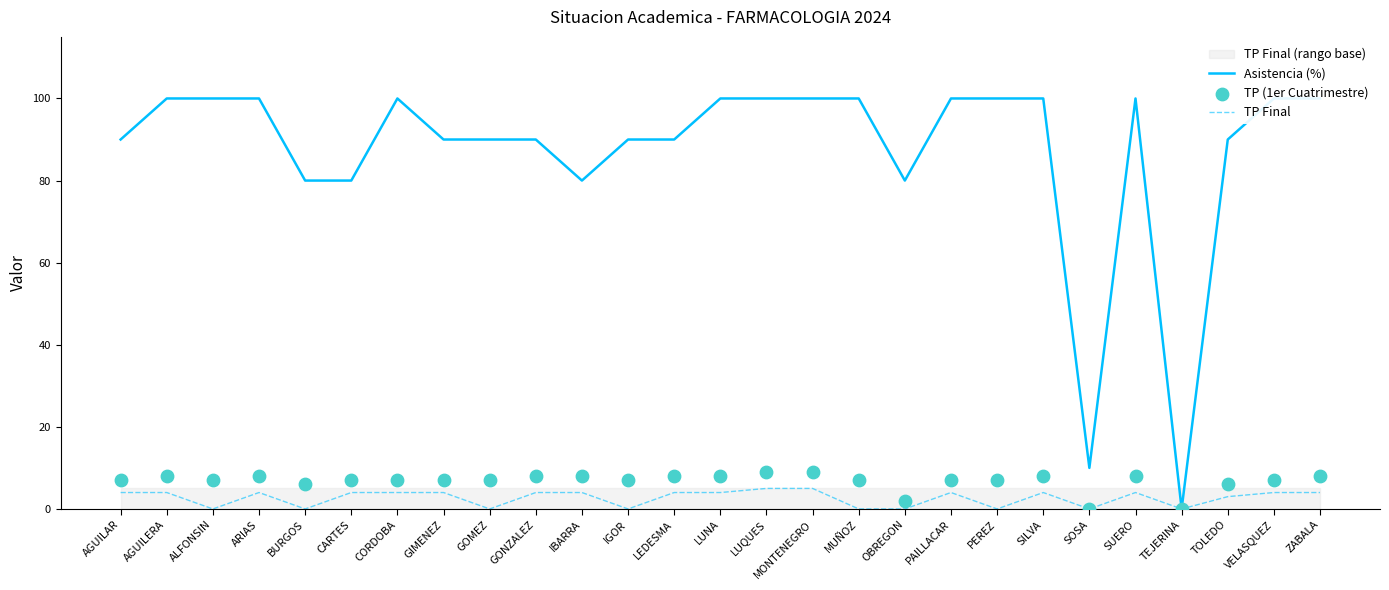

Which series has the largest Y range (max minus min)?

Asistencia (%)